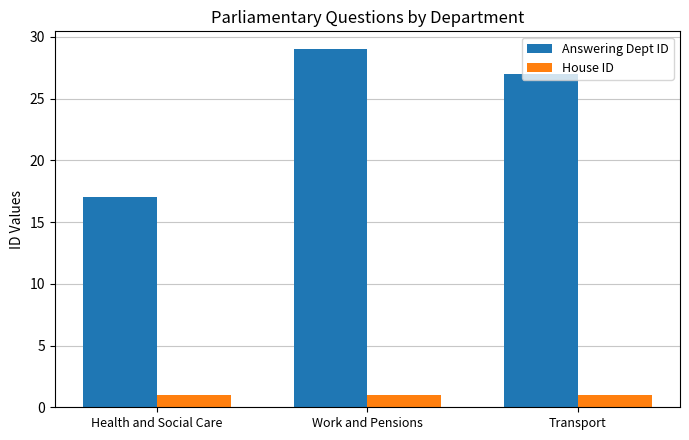

Reading left to right, extract all data points from this chart.

Answering Dept ID: Health and Social Care=17	Work and Pensions=29	Transport=27
House ID: Health and Social Care=1	Work and Pensions=1	Transport=1